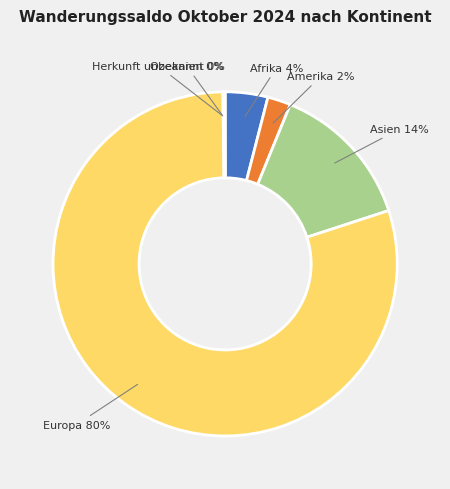

Is there a majority slice in this chart?

Yes